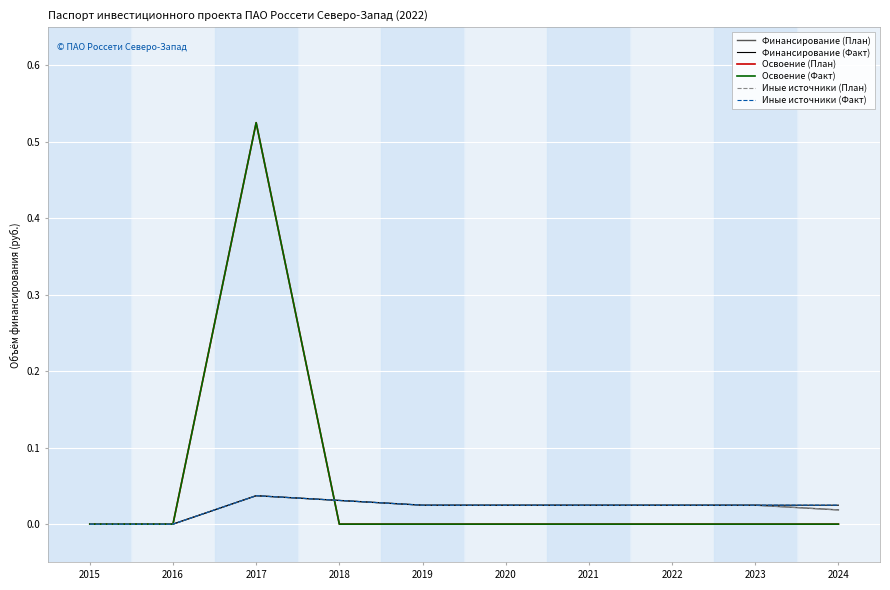

Does the chart have visible grid lines?

Yes